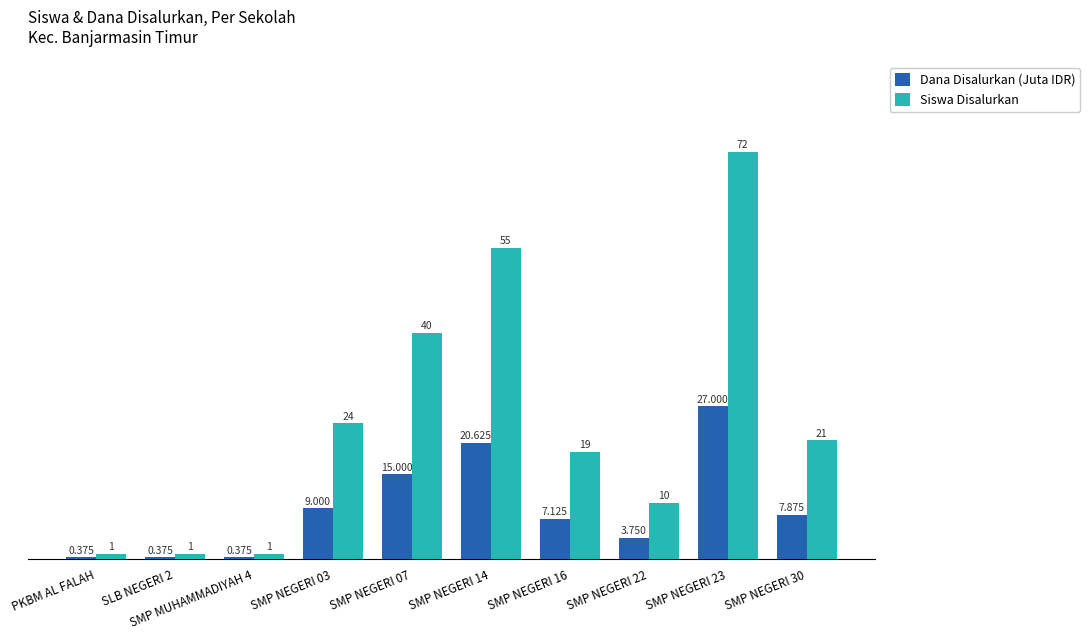

Is the value of Siswa Disalurkan at SMP NEGERI 07 greater than the value of Dana Disalurkan (Juta IDR) at SMP MUHAMMADIYAH 4?

Yes